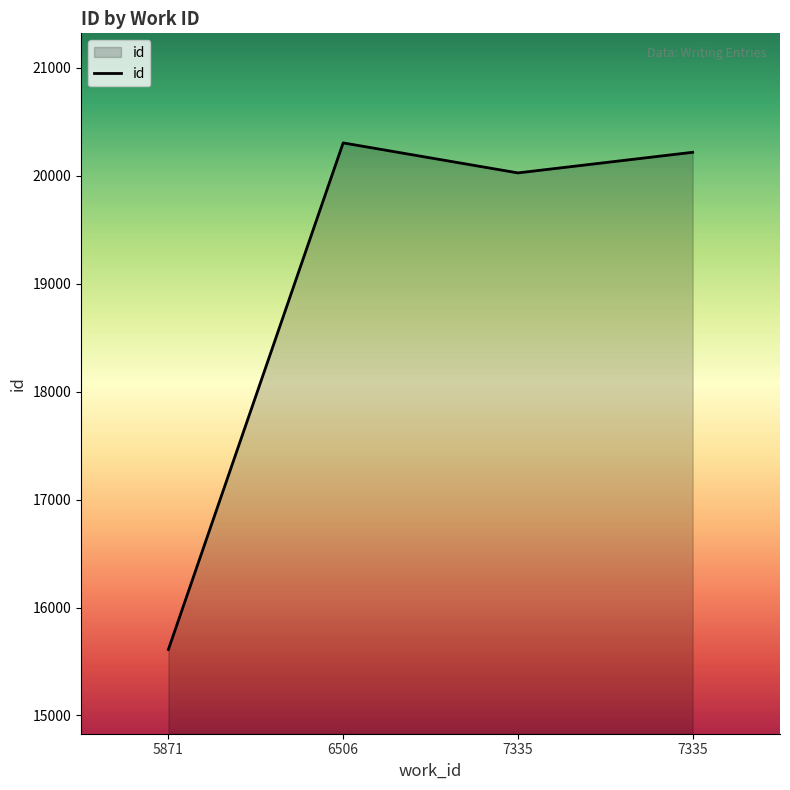

At which category does the data reach its first local peak?

6506